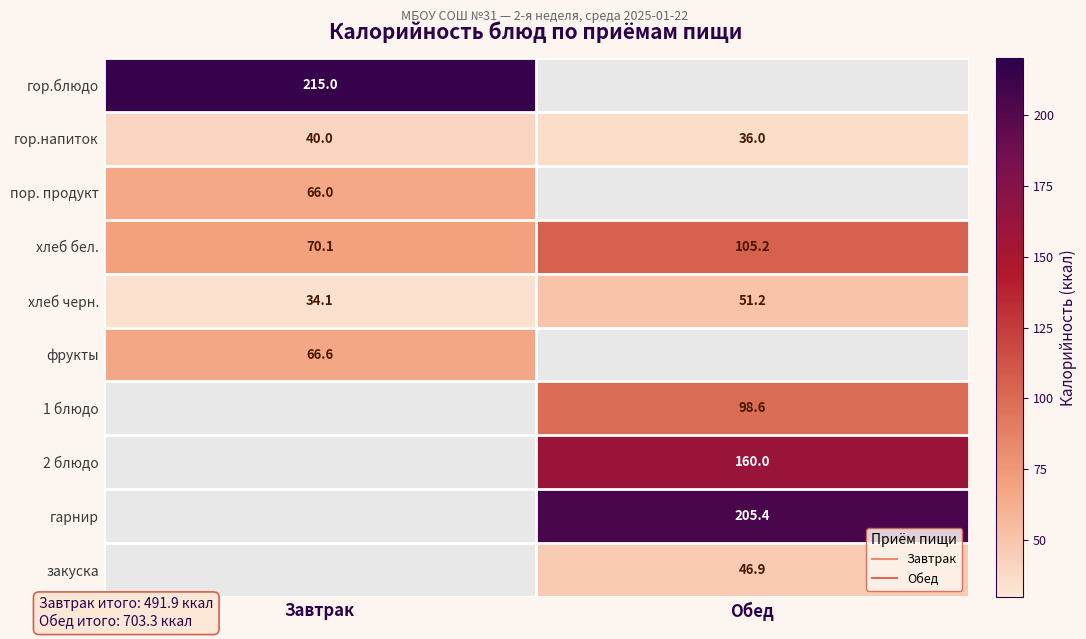

True or false: 1 блюдо has a value of 98.6 at Обед.

True